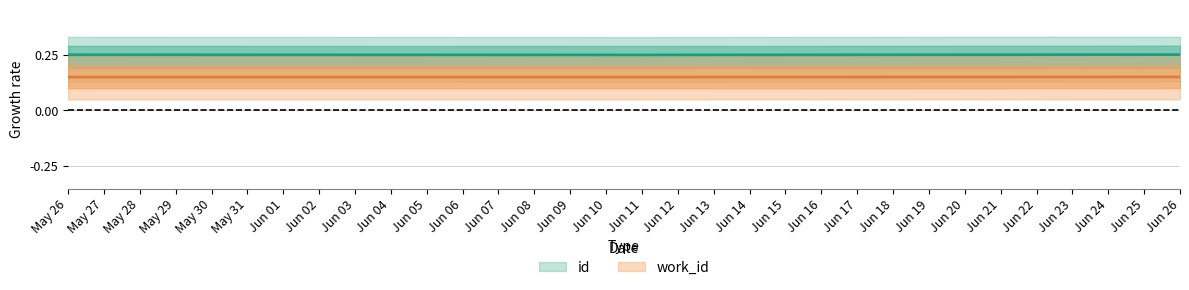

Which label corresponds to the largest value in the chart?

Jun 26